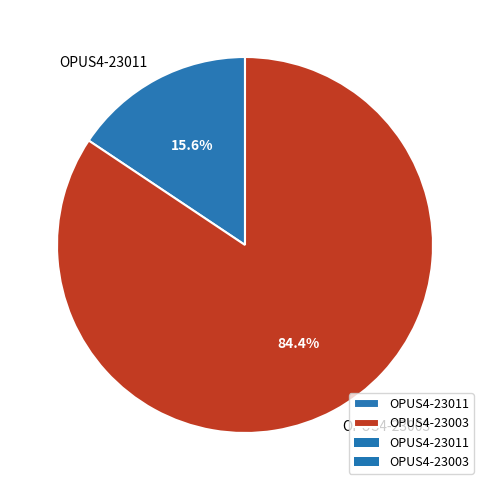

Is it true that OPUS4-23003 is 84% of the pie?

True